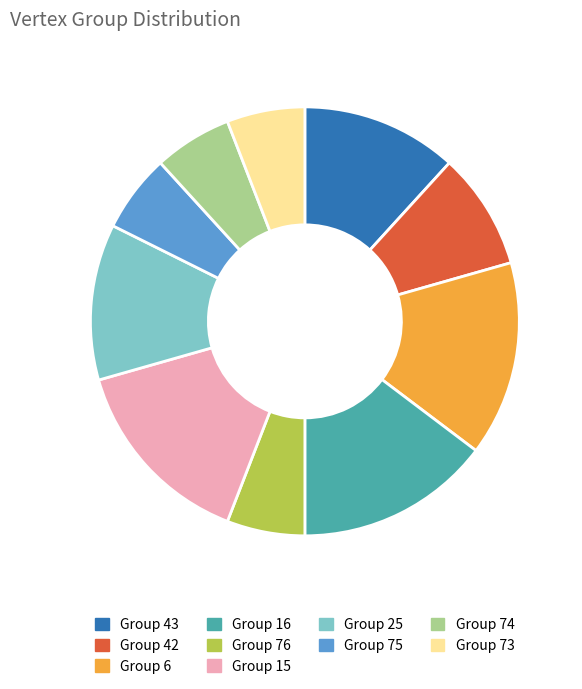

Approximately how many times larger is the value at Group 75 compared to Group 74?

1.0